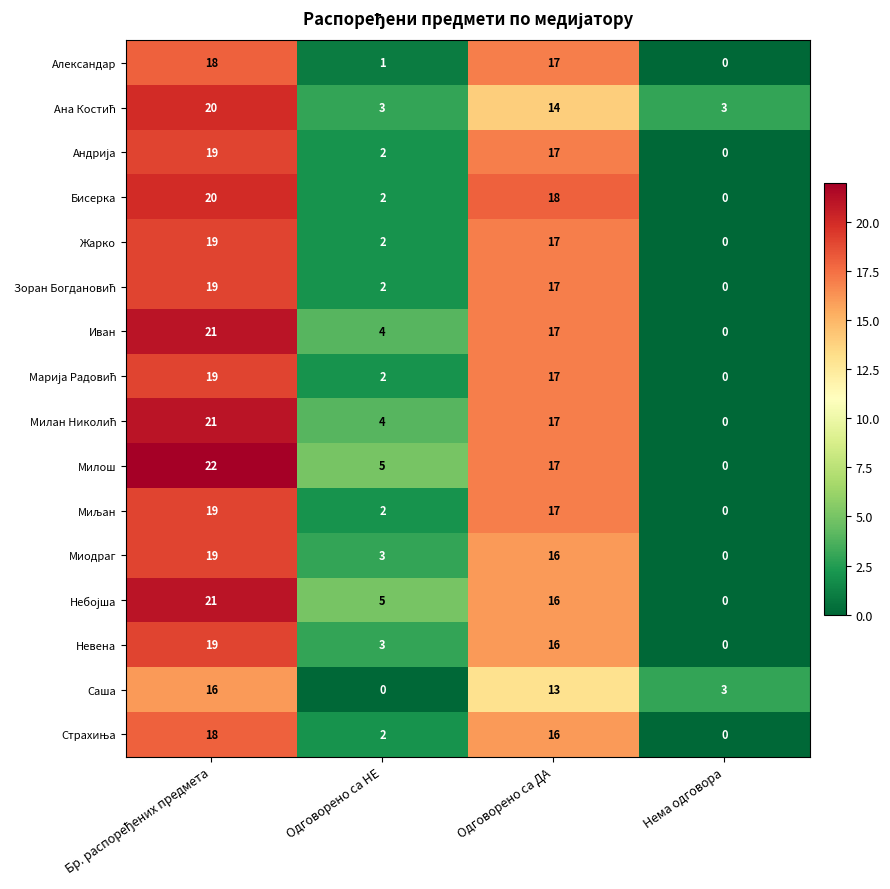

At how many categories does at least one series exceed 2?

4